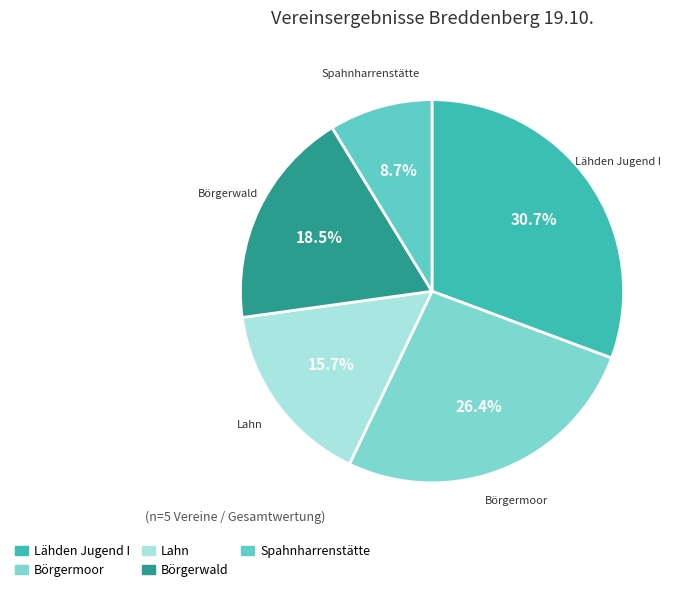

The Spahnharrenstätte slice represents 24% of the pie. True or false?

False